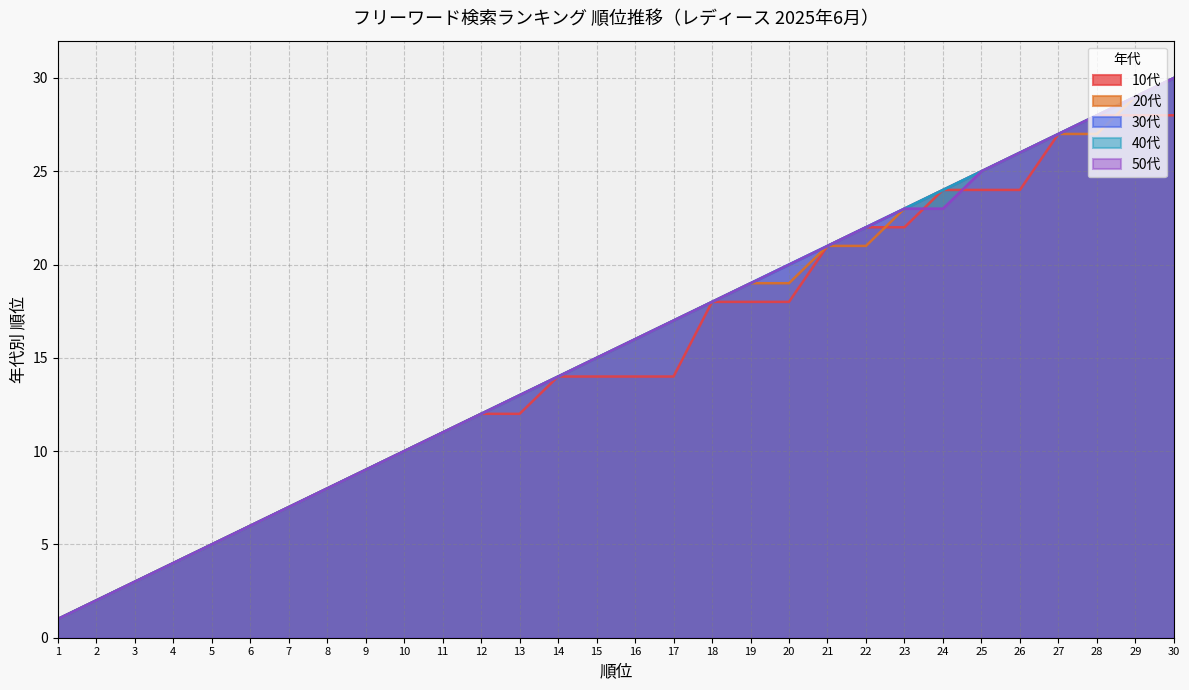

At which label does 50代 first exceed 16?

17